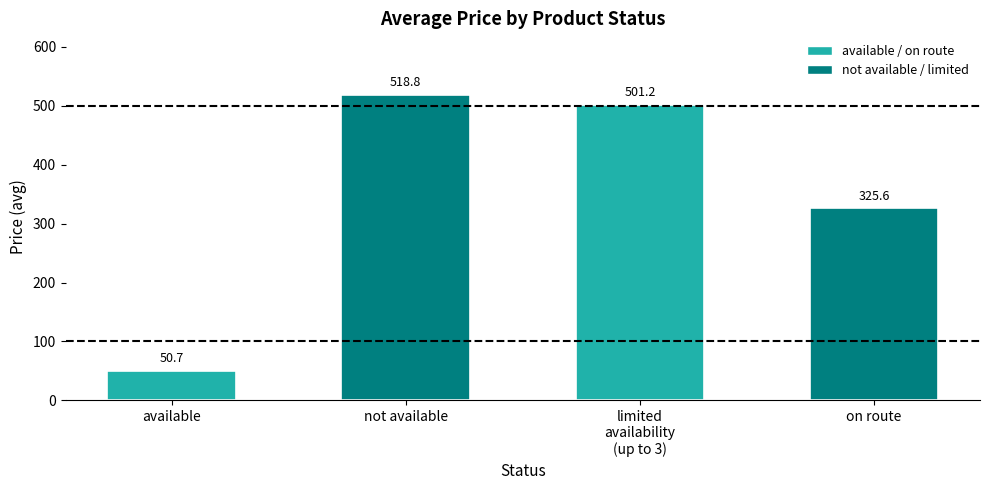

What is the minimum value shown in the chart?

50.7